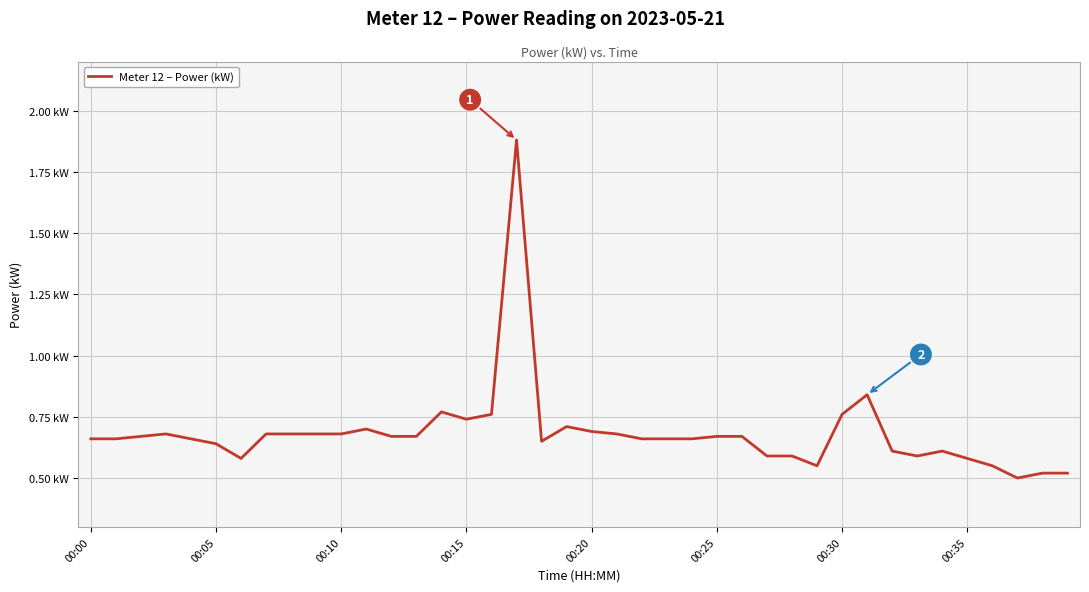

What is the average value?

0.7